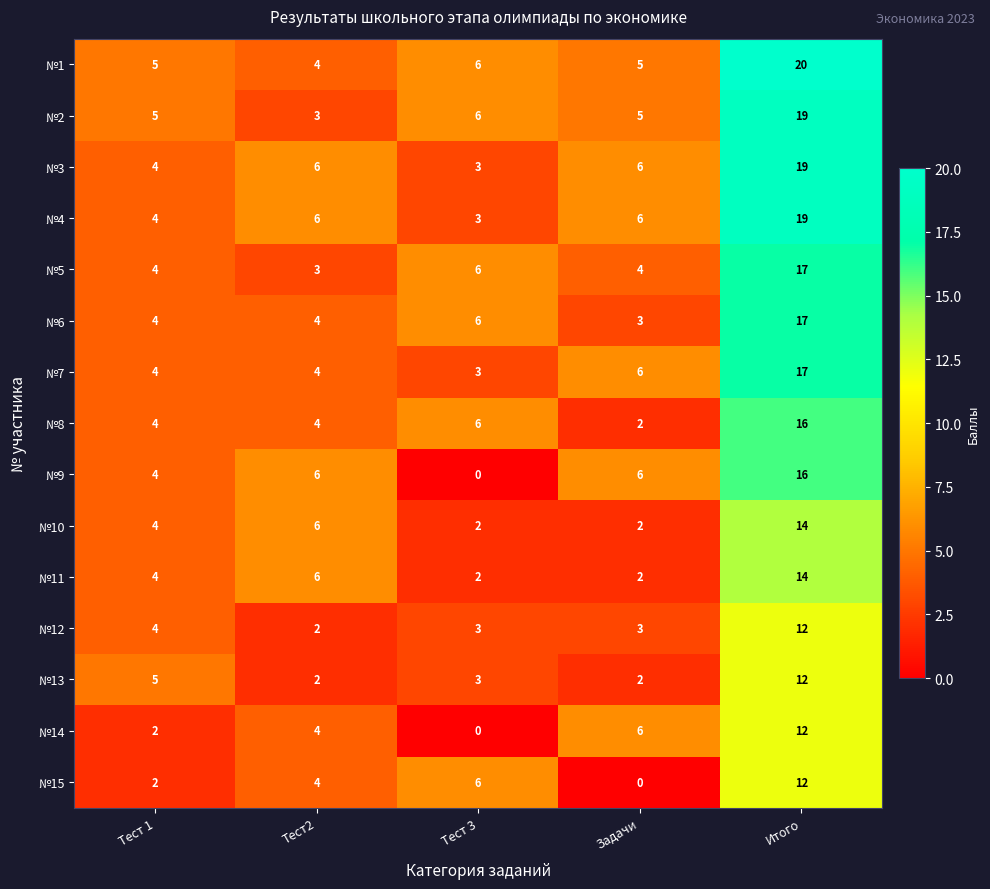

What is the difference between the maximum and minimum values in the №6 series?

14